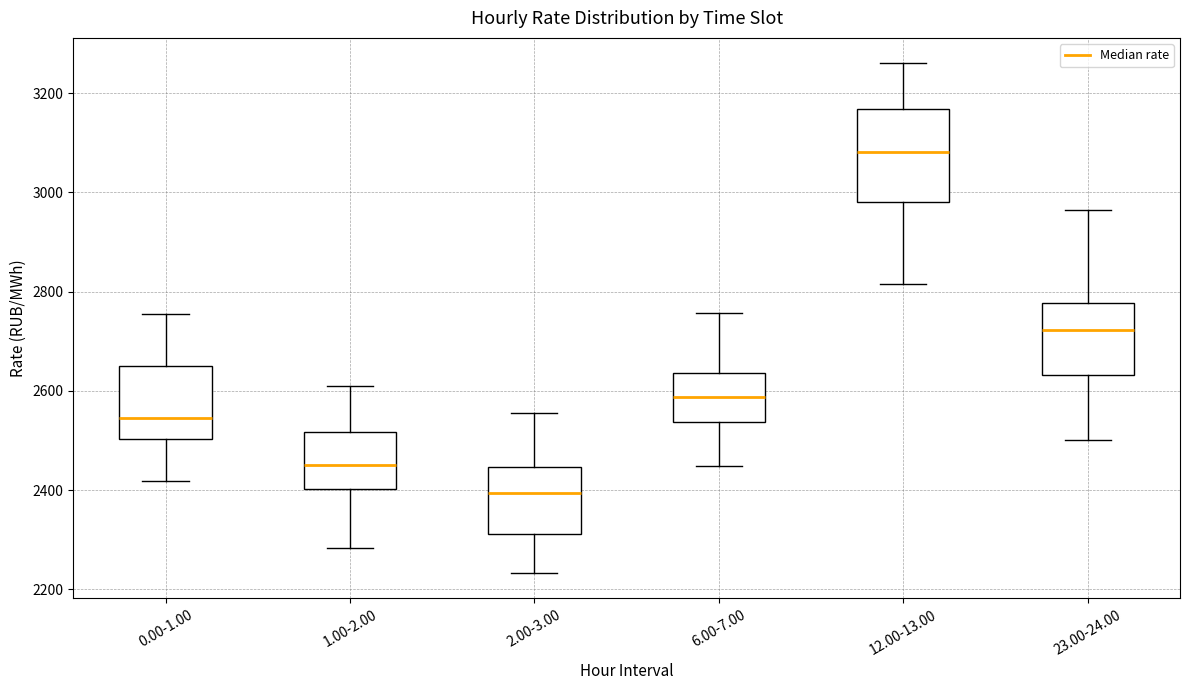

Where does the lower whisker of the box for 2.00-3.00 end on the y-axis? The values are not printed on the chart, so give them approximately, as read against the axis.

2240